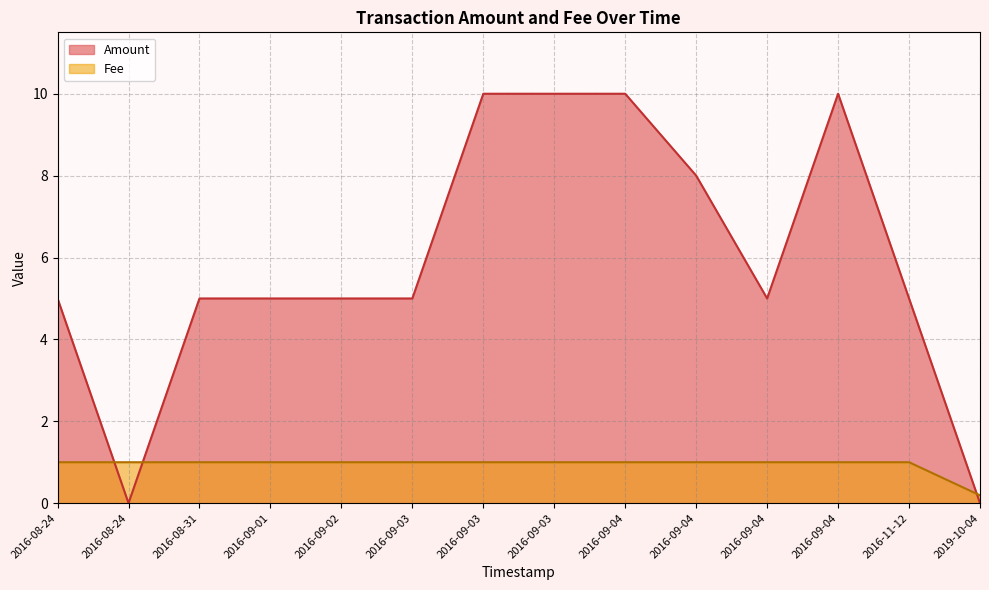

Which series has the largest range (max minus min)?

Amount